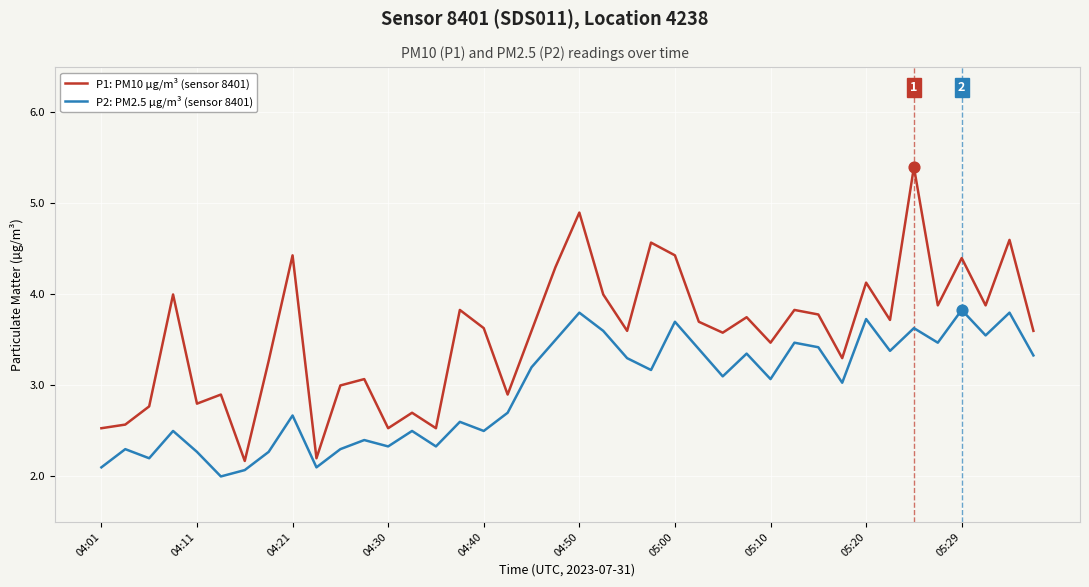

Which series has the largest total across all categories?

P1: PM10 µg/m³ (sensor 8401)